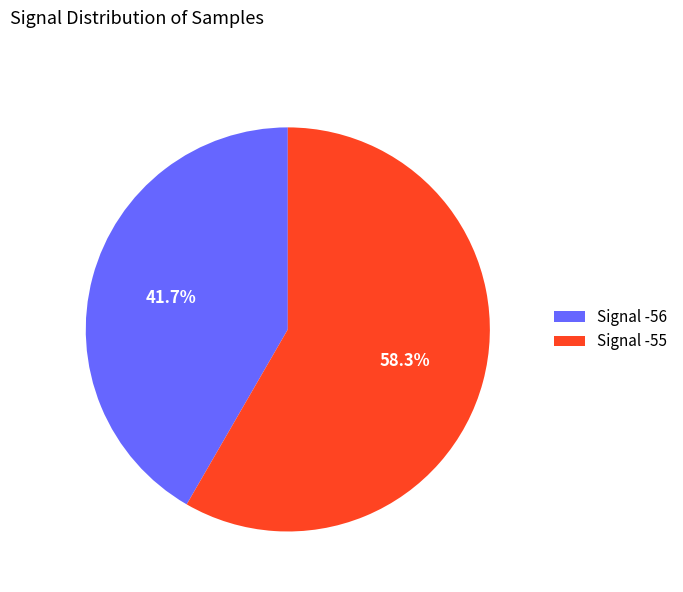

Is the sum of Signal -55 and Signal -56 greater than half?

Yes